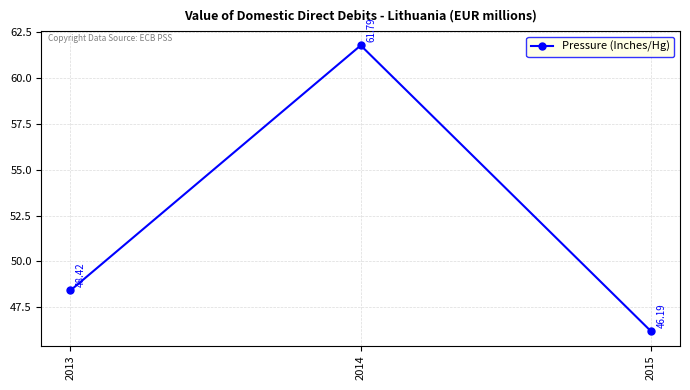

What is the difference between the values at 2015 and 2013?

2.2